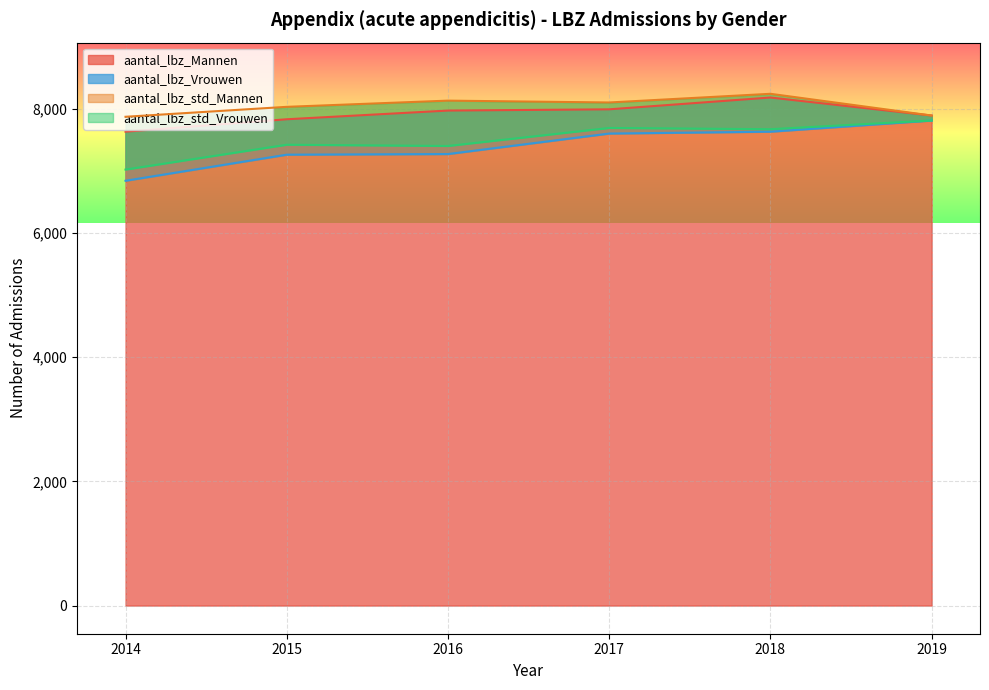

Between 2017 and 2014, which is larger?

2017